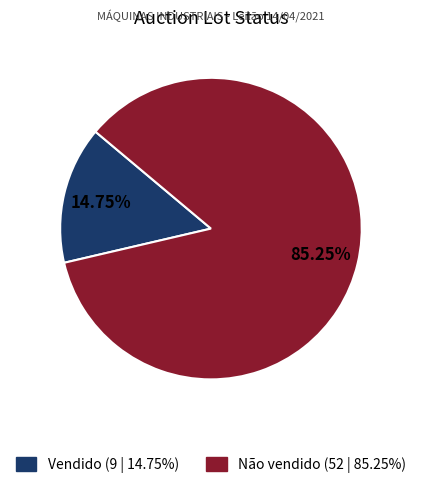

To the nearest percent, what percentage of the pie is Vendido?

15%